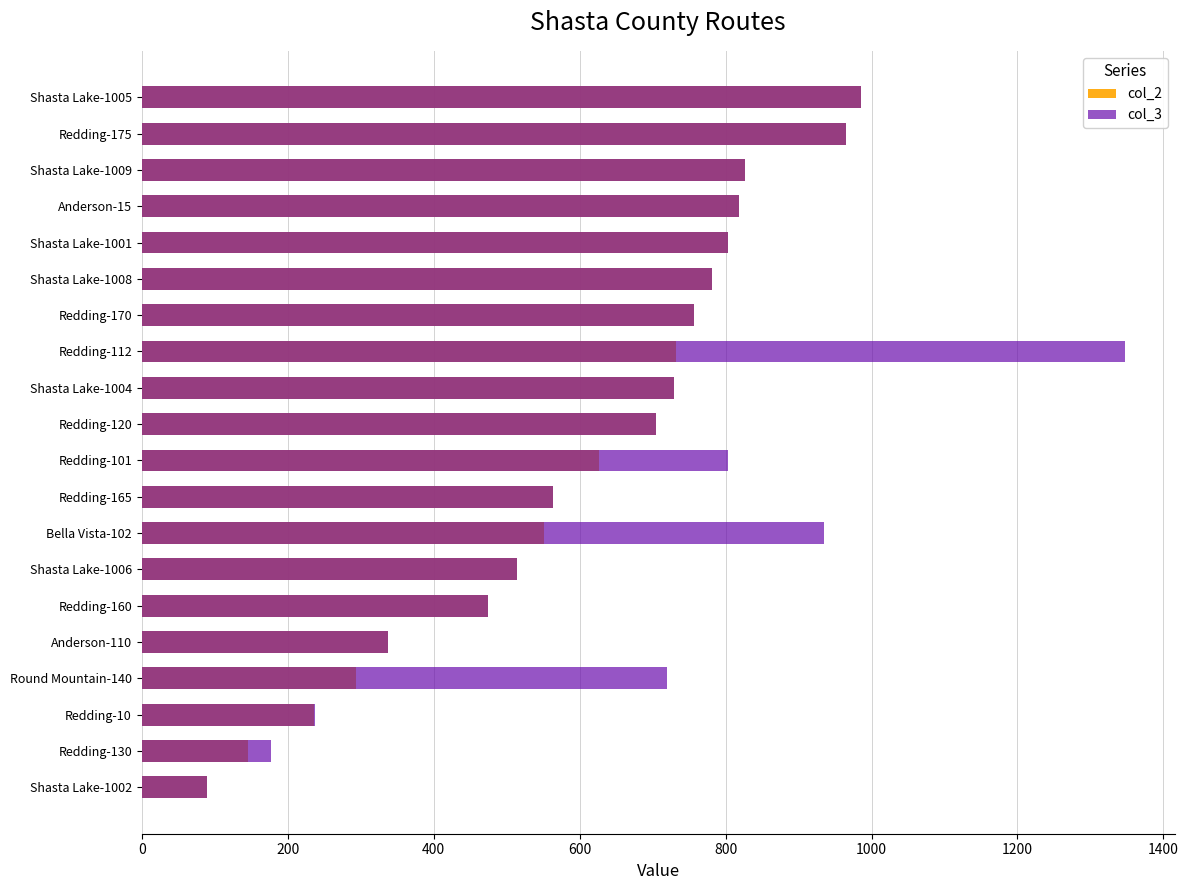

What is the maximum value shown in the chart?

1348